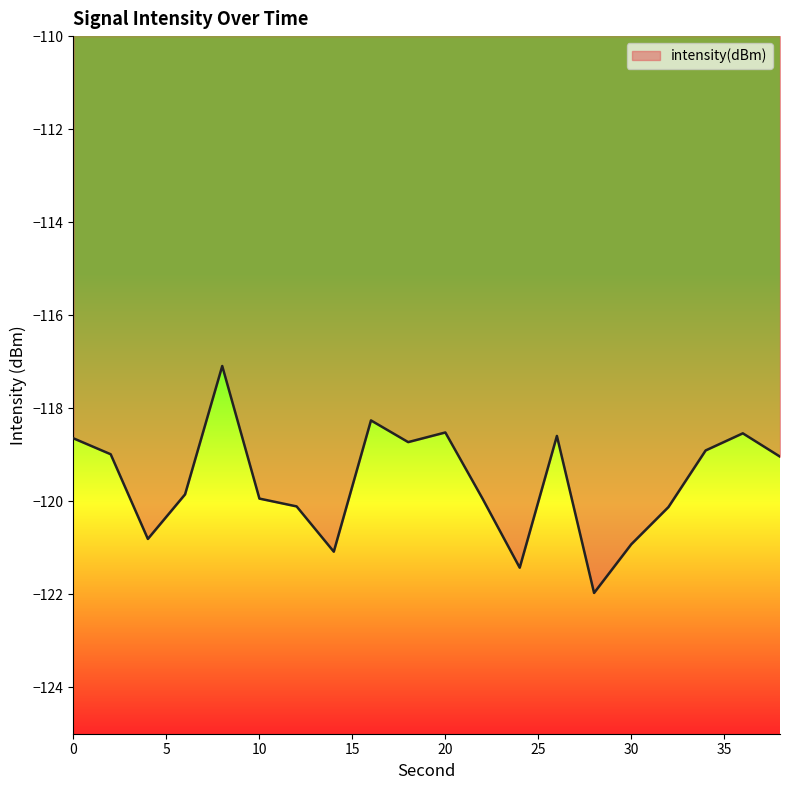

What is the difference between the maximum and minimum values?

4.9